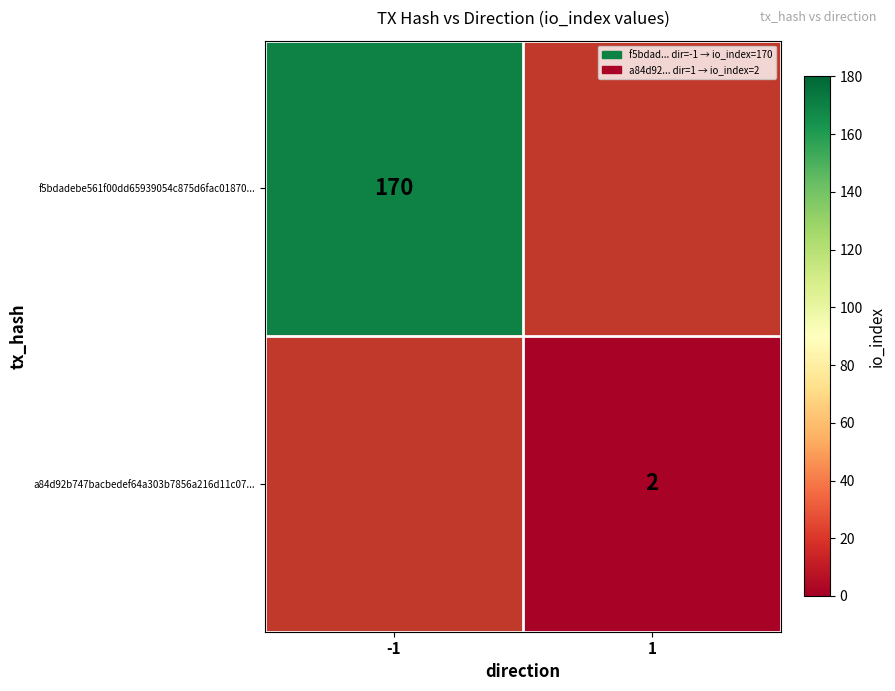

What is the greatest value displayed?

170.0